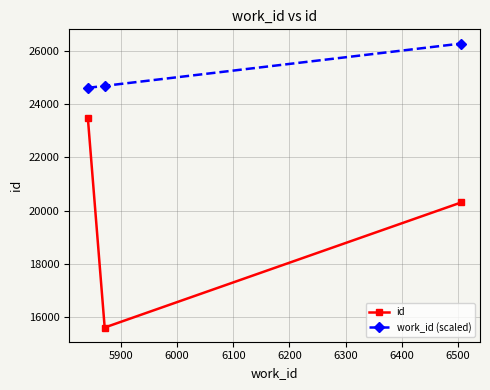

Reading right to left, transcribe all the data shown in this chart.

id: 20305.0	15611.0	23484.0
work_id (scaled): 26265.0	24677.5	24602.5